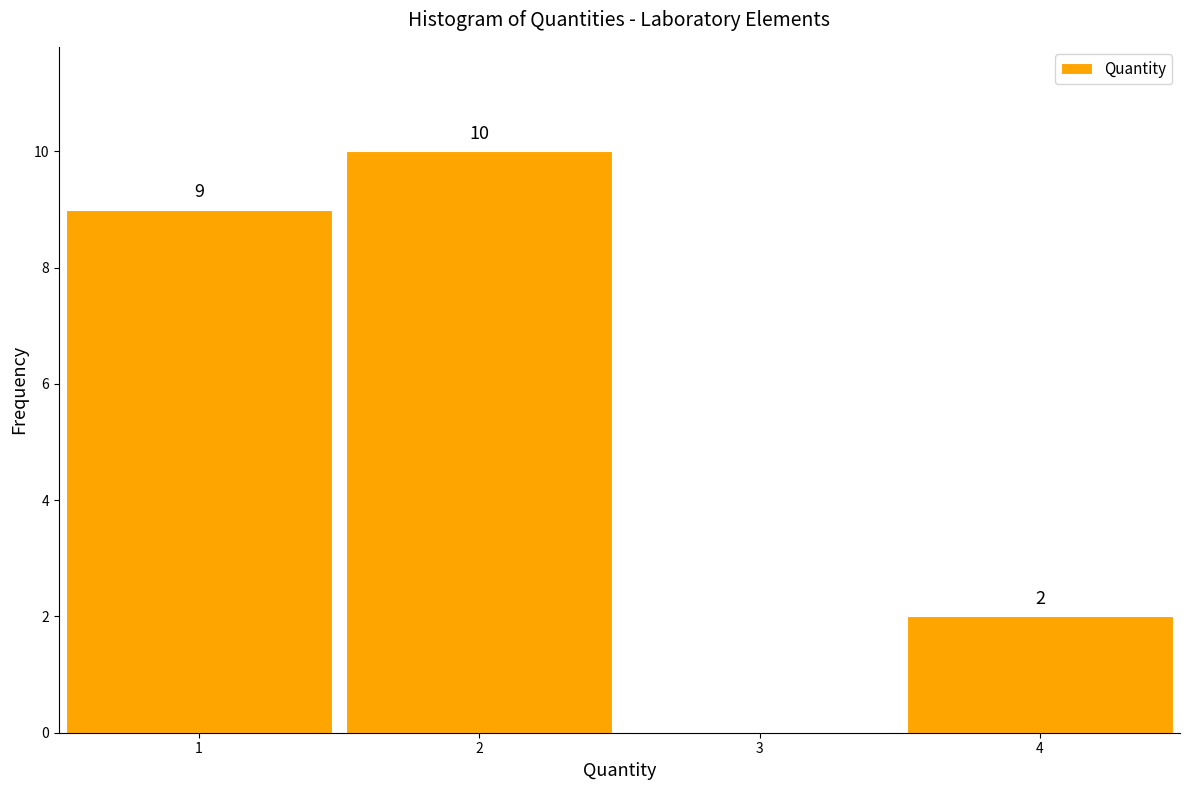

Over which range of the x-axis is the bar tallest?

1.5 to 2.5